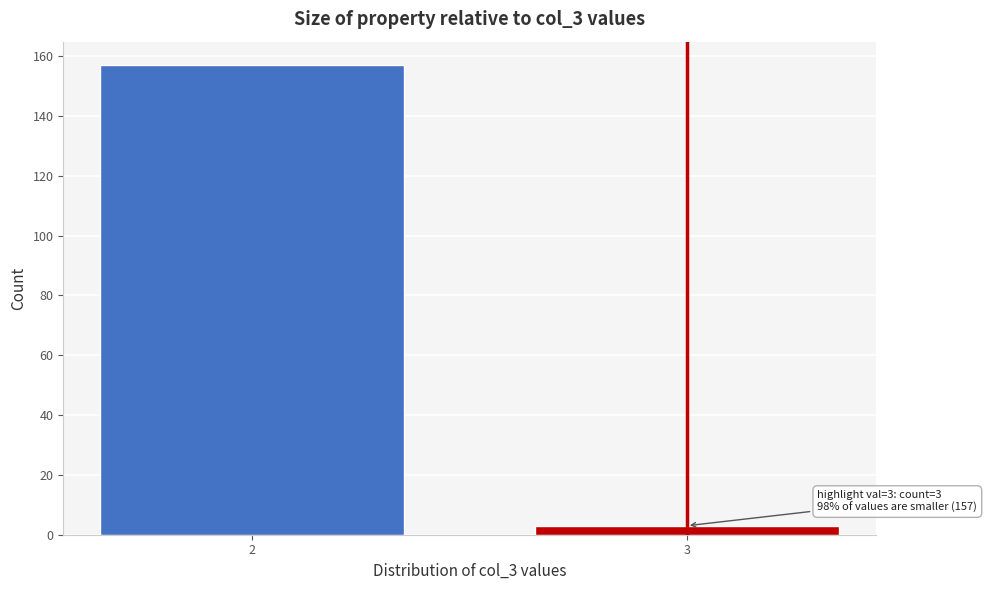

Reading left to right, transcribe all the data shown in this chart.

157	3